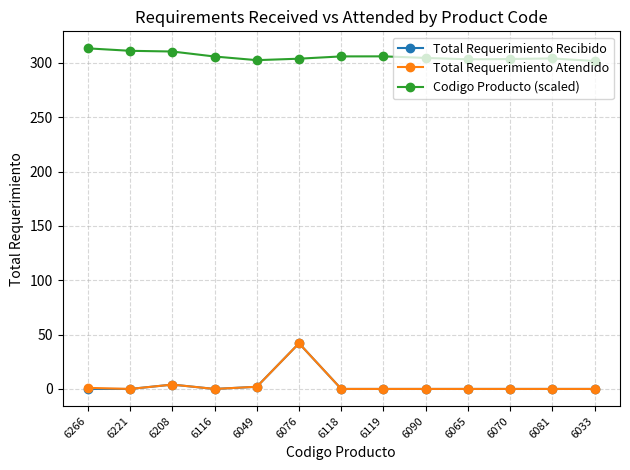

Where is the first local maximum for Total Requerimiento Atendido?

6208